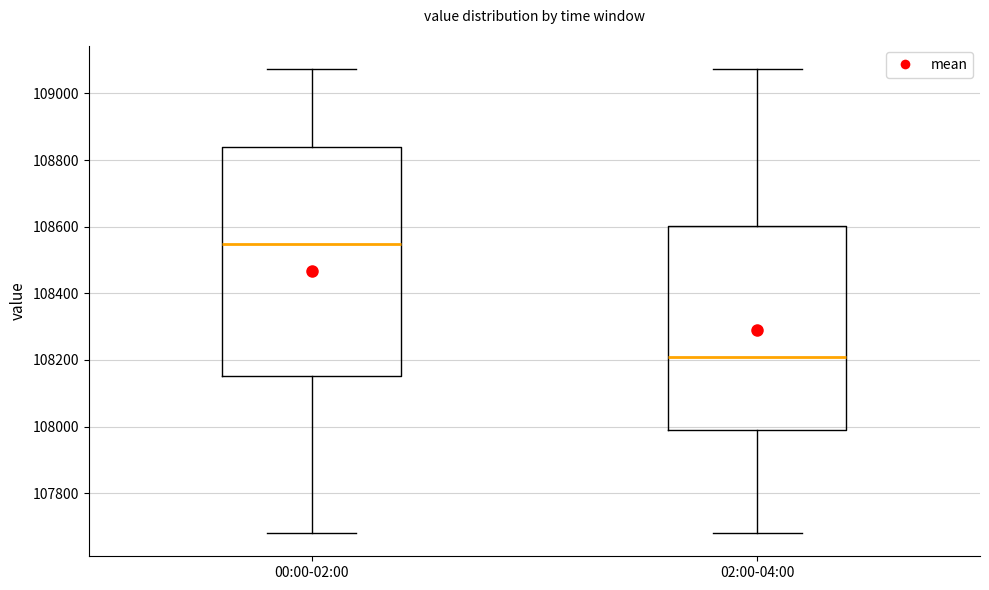

Reading left to right, transcribe this box plot: for each box, give where its median line is, the range the box spans, and where its two whiskers end, as read against the y-axis. The values are not printed on the chart, so give them approximately, as read against the axis.

00:00-02:00: median 108540, box 108160 to 108840, whiskers 107680 to 109080
02:00-04:00: median 108200, box 107980 to 108600, whiskers 107680 to 109080